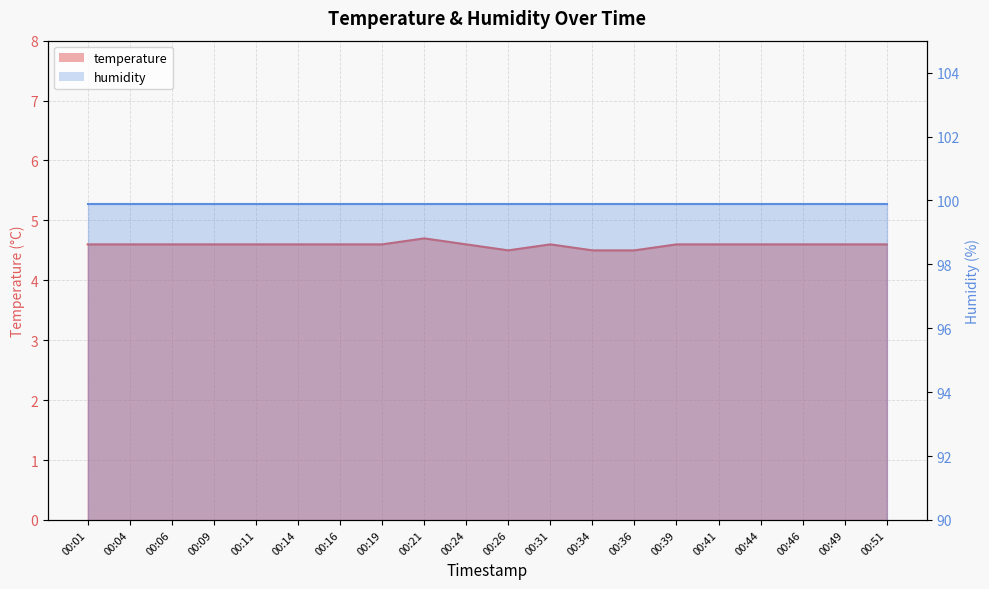

What is the difference between the second highest and second lowest values?

0.1